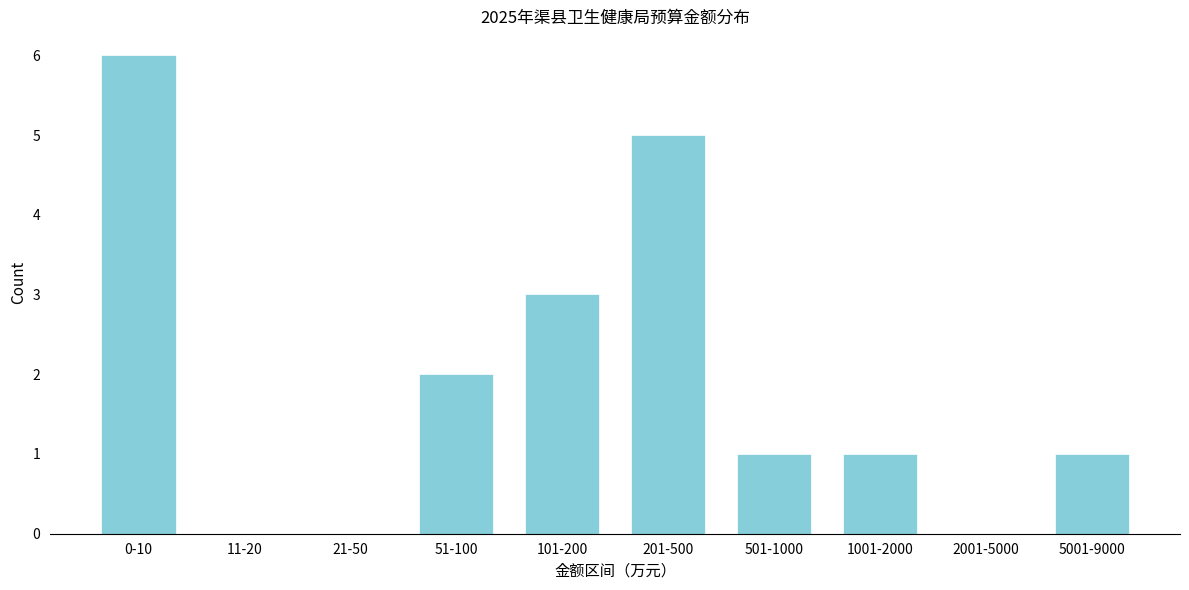

Reading left to right, extract all data points from this chart.

0-10=6	11-20=0	21-50=0	51-100=2	101-200=3	201-500=5	501-1000=1	1001-2000=1	2001-5000=0	5001-9000=1